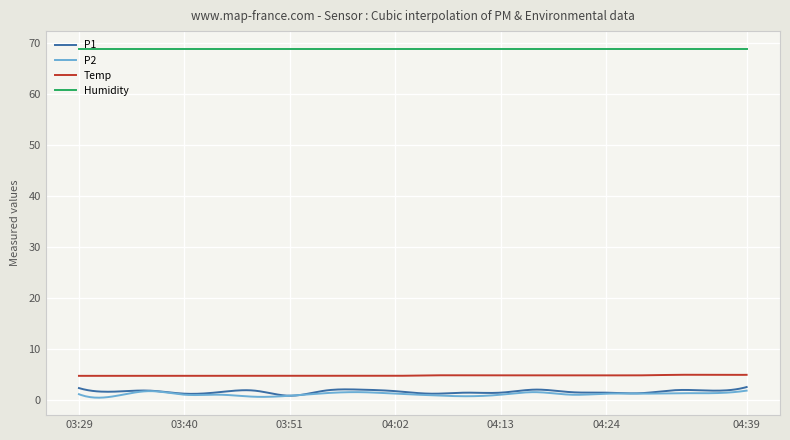

What is the greatest value displayed?

69.0